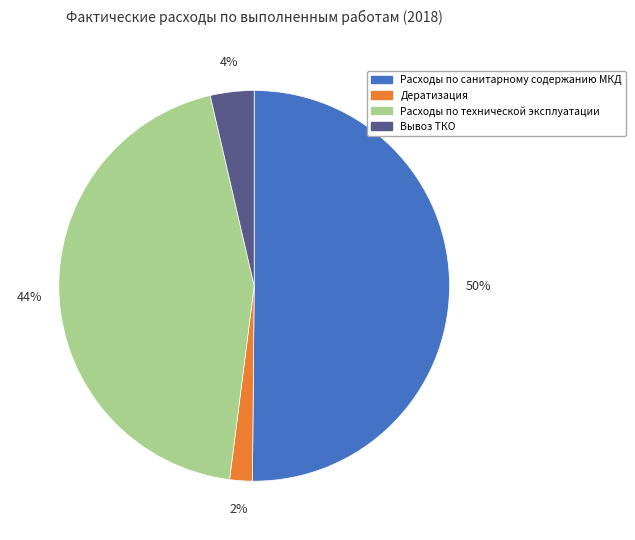

Approximately how many times larger is the value at Расходы по санитарному содержанию МКД compared to Расходы по технической эксплуатации?

1.1